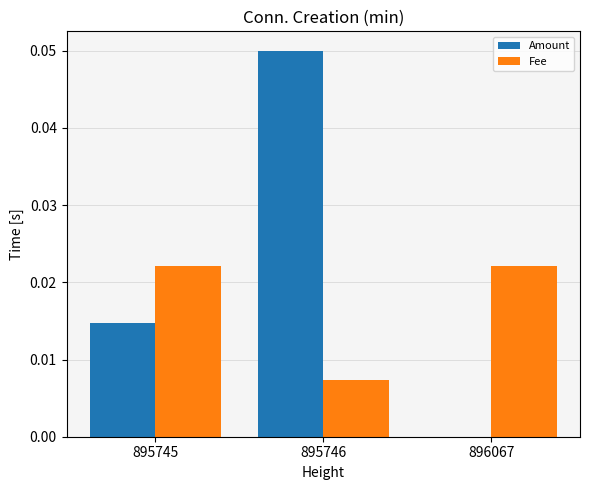

Which series has the widest spread of values?

Amount